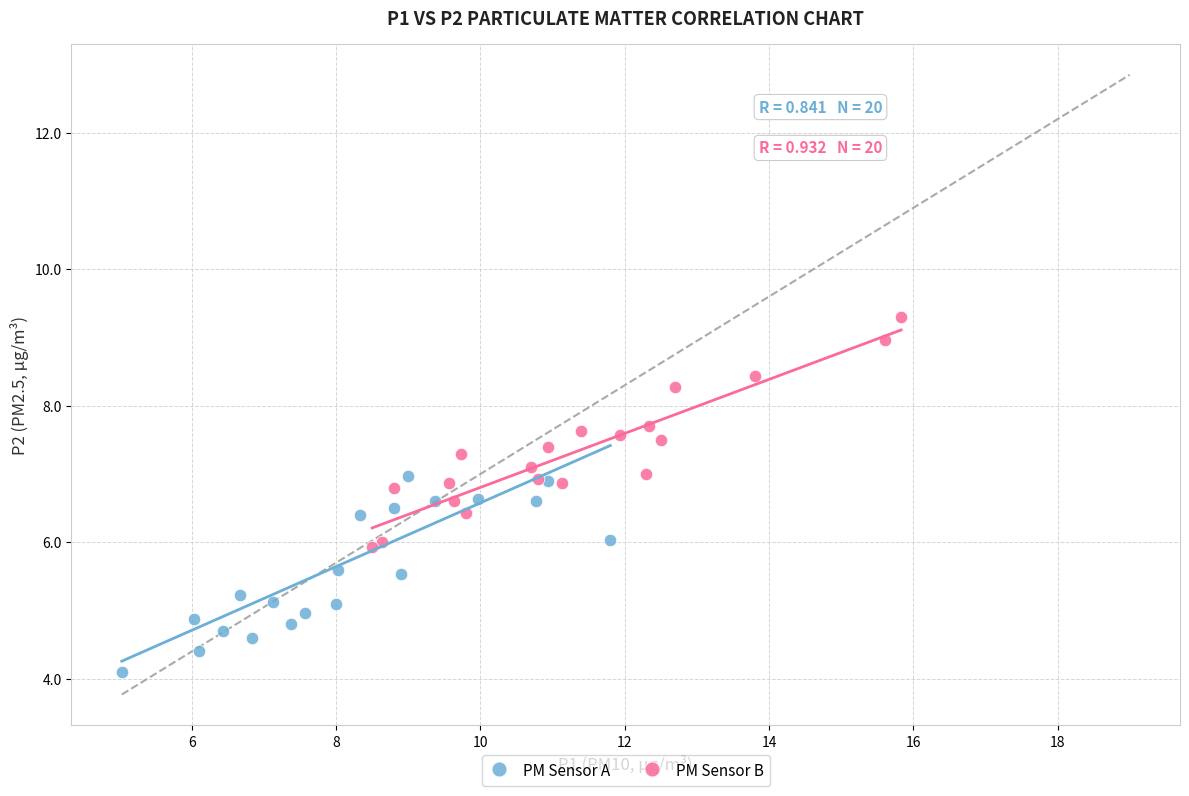

Which series reaches the maximum Y coordinate?

PM Sensor B